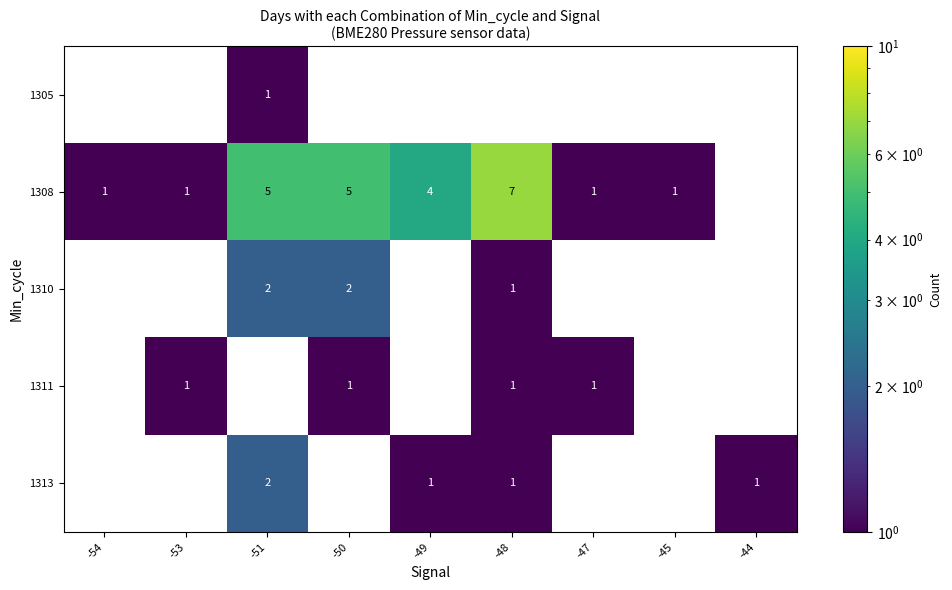

The 1310 series shows 1 at -48. True or false?

True